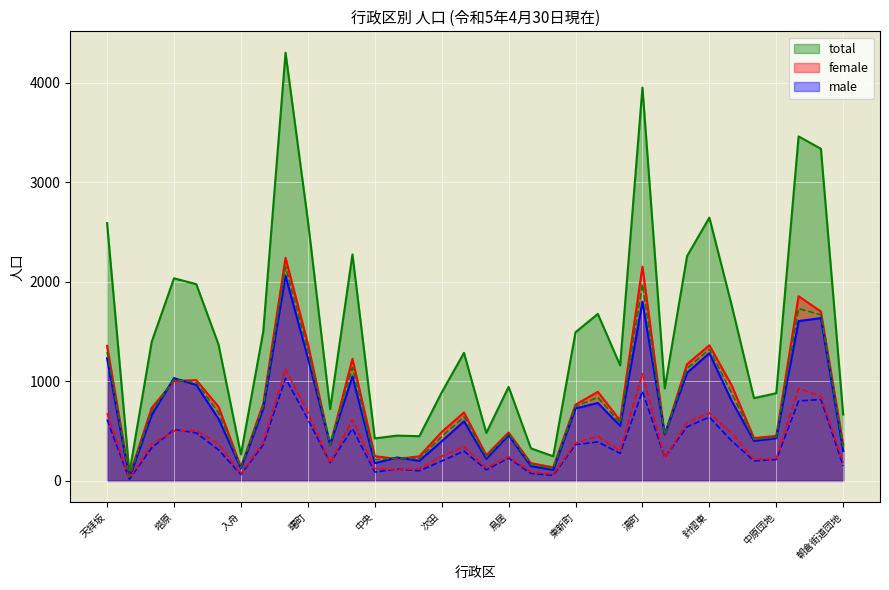

Count the number of data series in this chart.

3